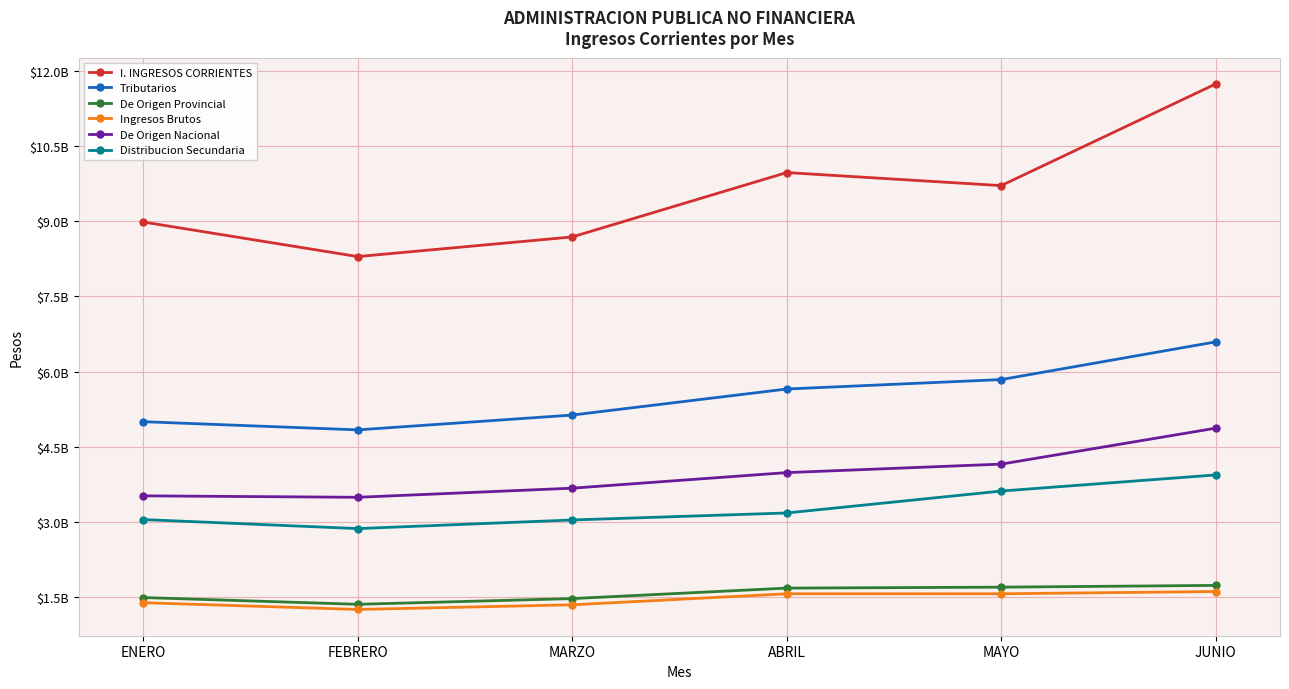

Where is Distribucion Secundaria nearest to the value 3396922466?

MAYO